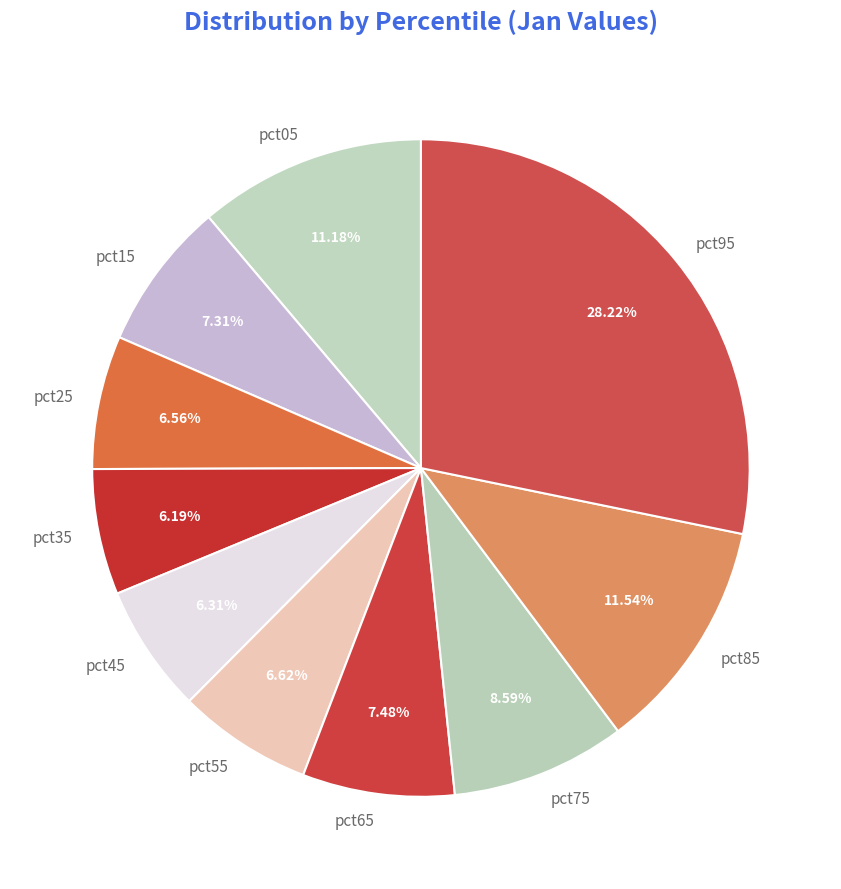

Is there any slice that represents more than half of the pie?

No